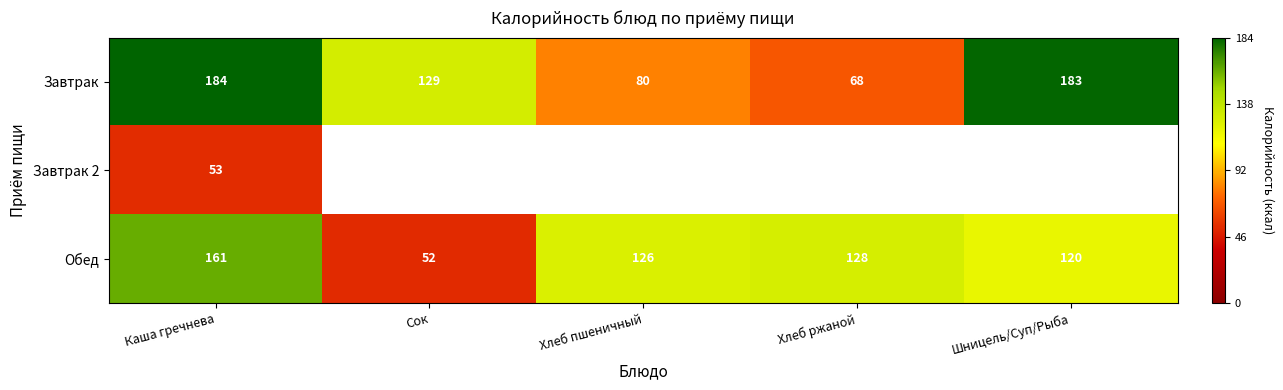

What is the difference between the Обед values at Хлеб ржаной and Каша гречнева?

33